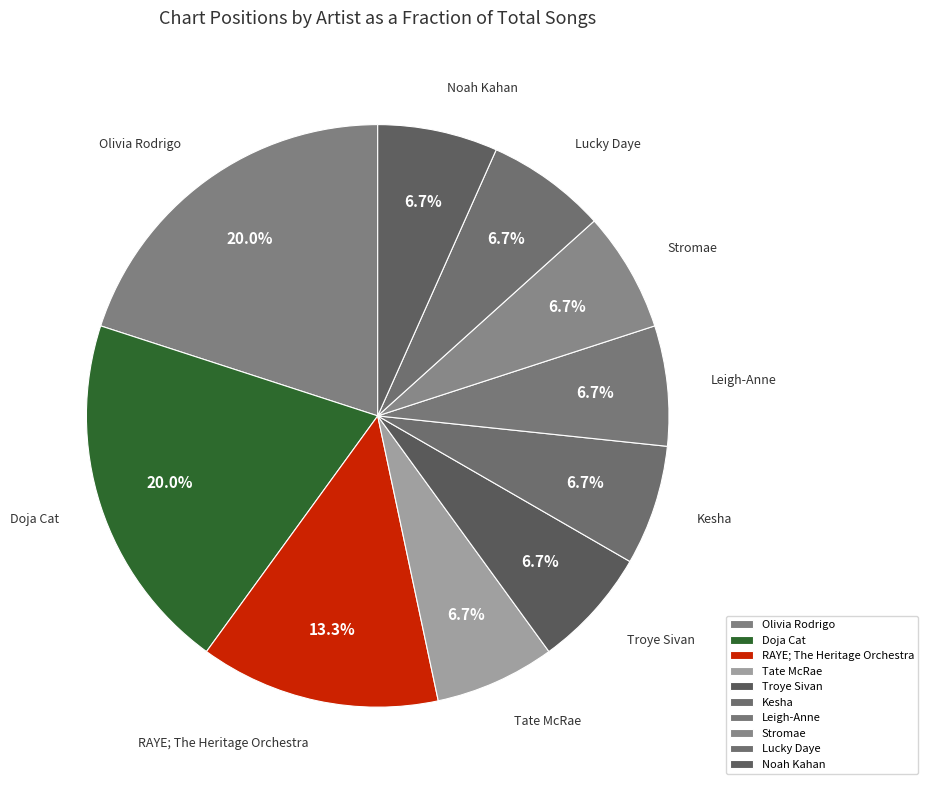

What percentage is the Leigh-Anne slice, to the nearest percent?

7%